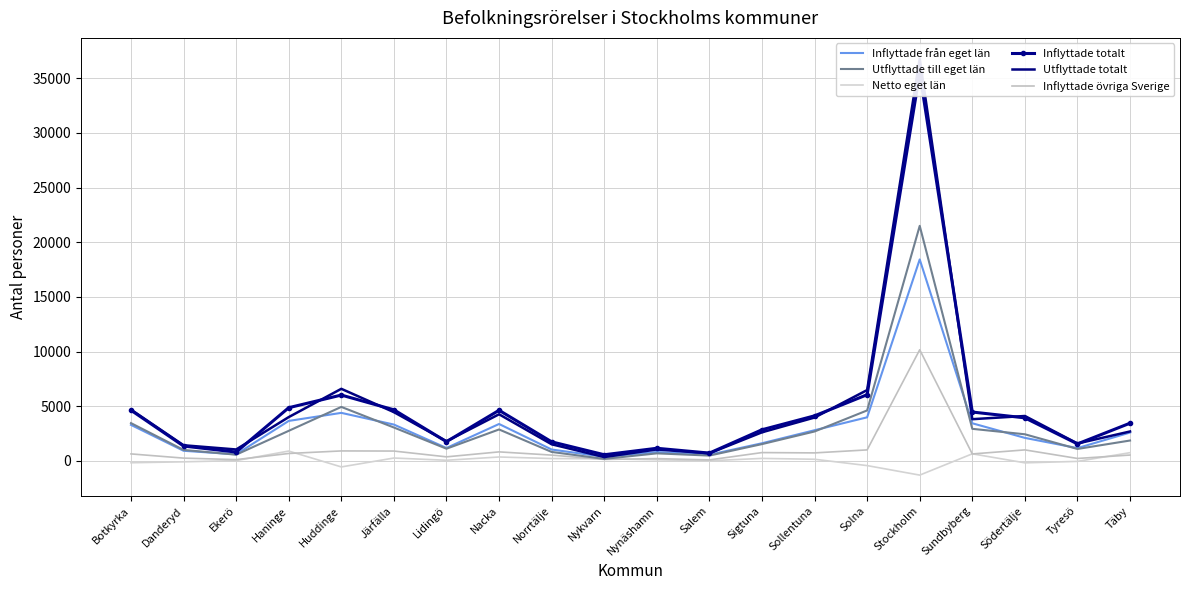

Reading left to right, extract all data points from this chart.

Inflyttade från eget län: Botkyrka=3300	Danderyd=932	Ekerö=608	Haninge=3663	Huddinge=4399	Järfälla=3329	Lidingö=1187	Nacka=3382	Norrtälje=1046	Nykvarn=385	Nynäshamn=821	Salem=569	Sigtuna=1619	Sollentuna=2810	Solna=3992	Stockholm=18430	Sundbyberg=3447	Södertälje=2111	Tyresö=1176	Täby=2600
Utflyttade till eget län: Botkyrka=3462	Danderyd=1010	Ekerö=575	Haninge=2756	Huddinge=4944	Järfälla=3060	Lidingö=1122	Nacka=2882	Norrtälje=824	Nykvarn=189	Nynäshamn=696	Salem=493	Sigtuna=1542	Sollentuna=2696	Solna=4622	Stockholm=21502	Sundbyberg=2939	Södertälje=2441	Tyresö=1098	Täby=1870
Netto eget län: Botkyrka=-162	Danderyd=-78	Ekerö=33	Haninge=907	Huddinge=-545	Järfälla=269	Lidingö=65	Nacka=364	Norrtälje=223	Nykvarn=196	Nynäshamn=109	Salem=20	Sigtuna=234	Sollentuna=156	Solna=-423	Stockholm=-1293	Sundbyberg=654	Södertälje=-171	Tyresö=-37	Täby=759
Inflyttade totalt: Botkyrka=4640	Danderyd=1364	Ekerö=814	Haninge=4871	Huddinge=6027	Järfälla=4680	Lidingö=1765	Nacka=4634	Norrtälje=1750	Nykvarn=569	Nynäshamn=1161	Salem=720	Sigtuna=2855	Sollentuna=4128	Solna=6061	Stockholm=35493	Sundbyberg=4475	Södertälje=3942	Tyresö=1561	Täby=3456
Utflyttade totalt: Botkyrka=4697	Danderyd=1437	Ekerö=1051	Haninge=4012	Huddinge=6598	Järfälla=4466	Lidingö=1797	Nacka=4270	Norrtälje=1527	Nykvarn=359	Nynäshamn=1052	Salem=700	Sigtuna=2621	Sollentuna=3972	Solna=6484	Stockholm=36786	Sundbyberg=3821	Södertälje=4113	Tyresö=1598	Täby=2697
Inflyttade övriga Sverige: Botkyrka=646	Danderyd=261	Ekerö=123	Haninge=685	Huddinge=918	Järfälla=907	Lidingö=377	Nacka=831	Norrtälje=536	Nykvarn=139	Nynäshamn=216	Salem=97	Sigtuna=767	Sollentuna=738	Solna=1012	Stockholm=10169	Sundbyberg=642	Södertälje=1012	Tyresö=229	Täby=542